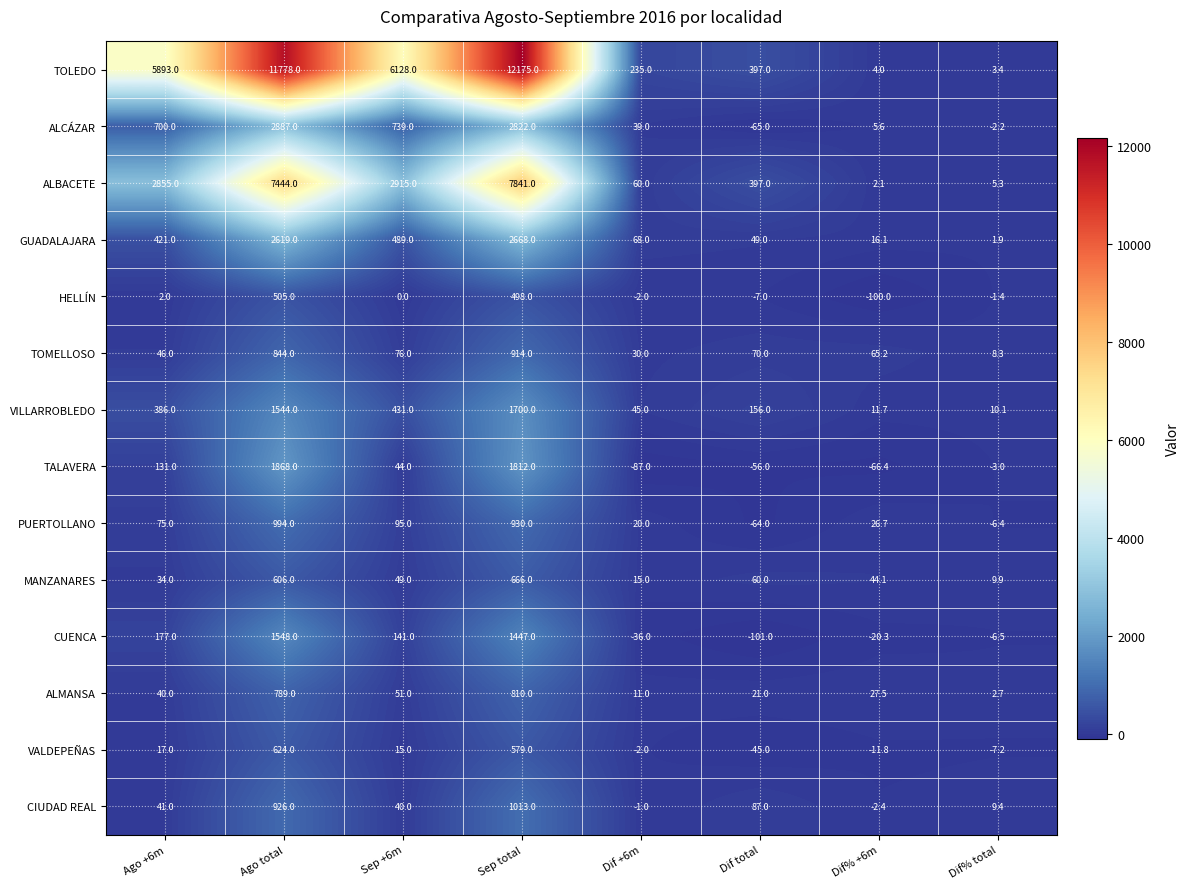

What is the total value across all series at Dif total?

899.0